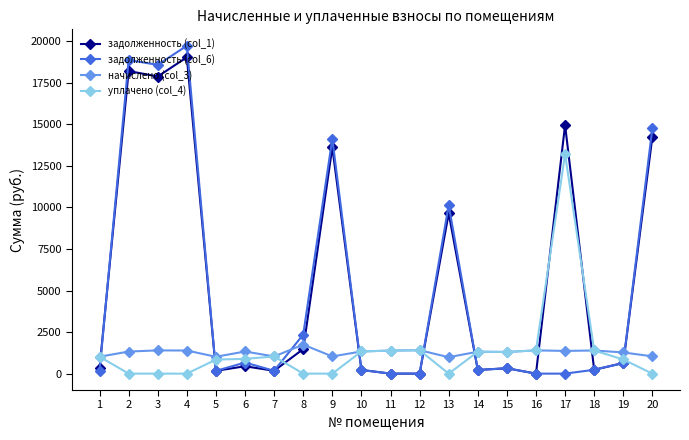

Count the number of data series in this chart.

4